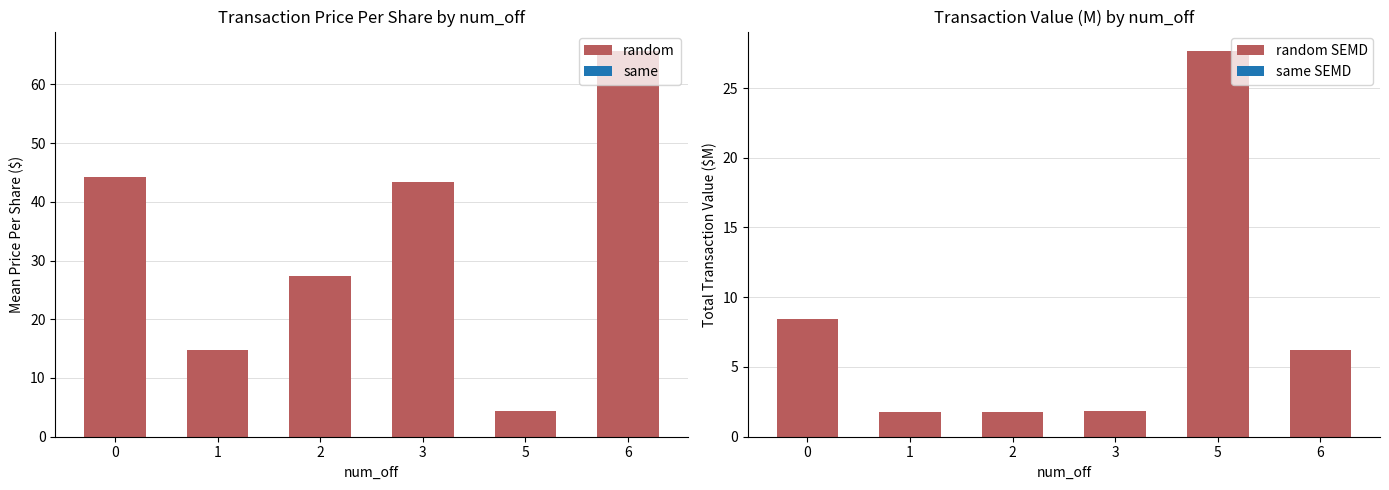

What is the highest value of the random SEMD series?

27.7